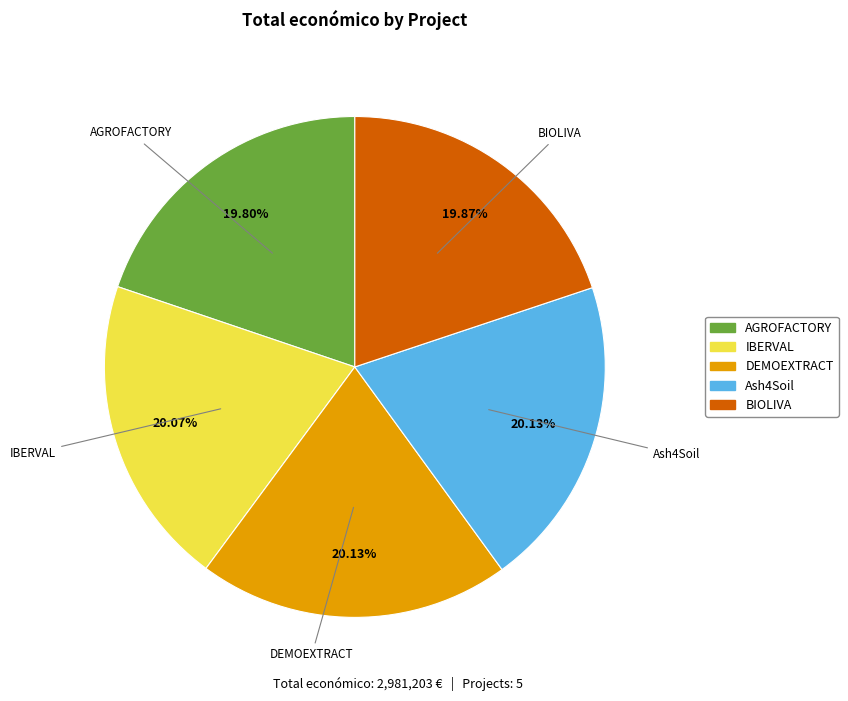

Is it true that IBERVAL is 13% of the pie?

False